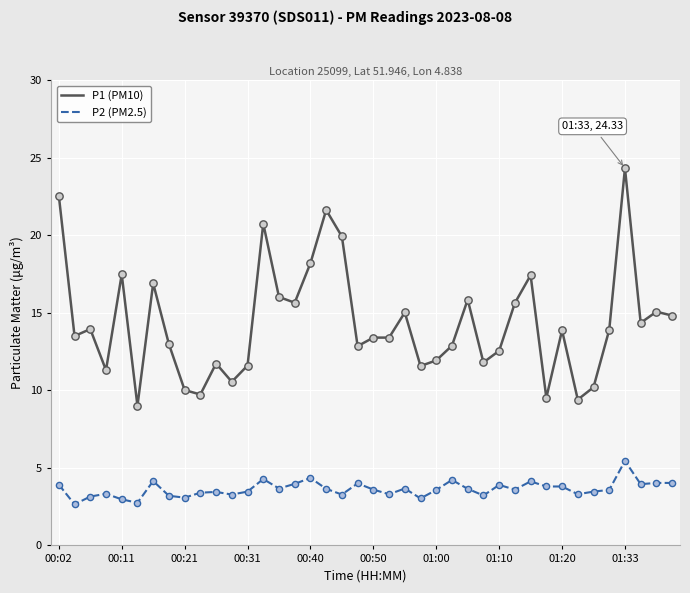

Which series has the largest total across all categories?

P1 (PM10)